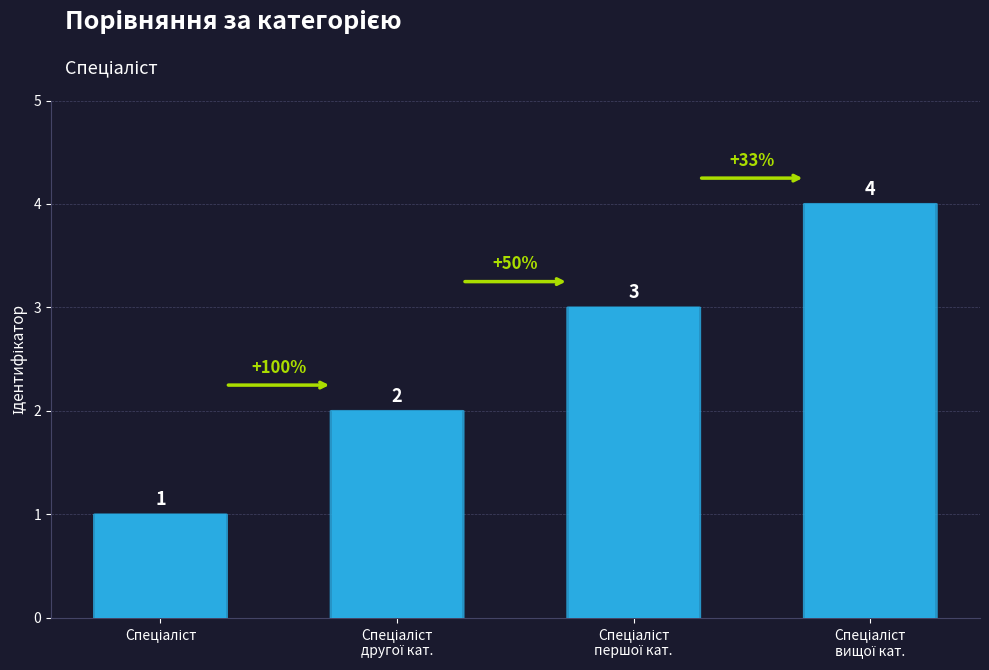

What is the value of the 3rd bar from the left?

3